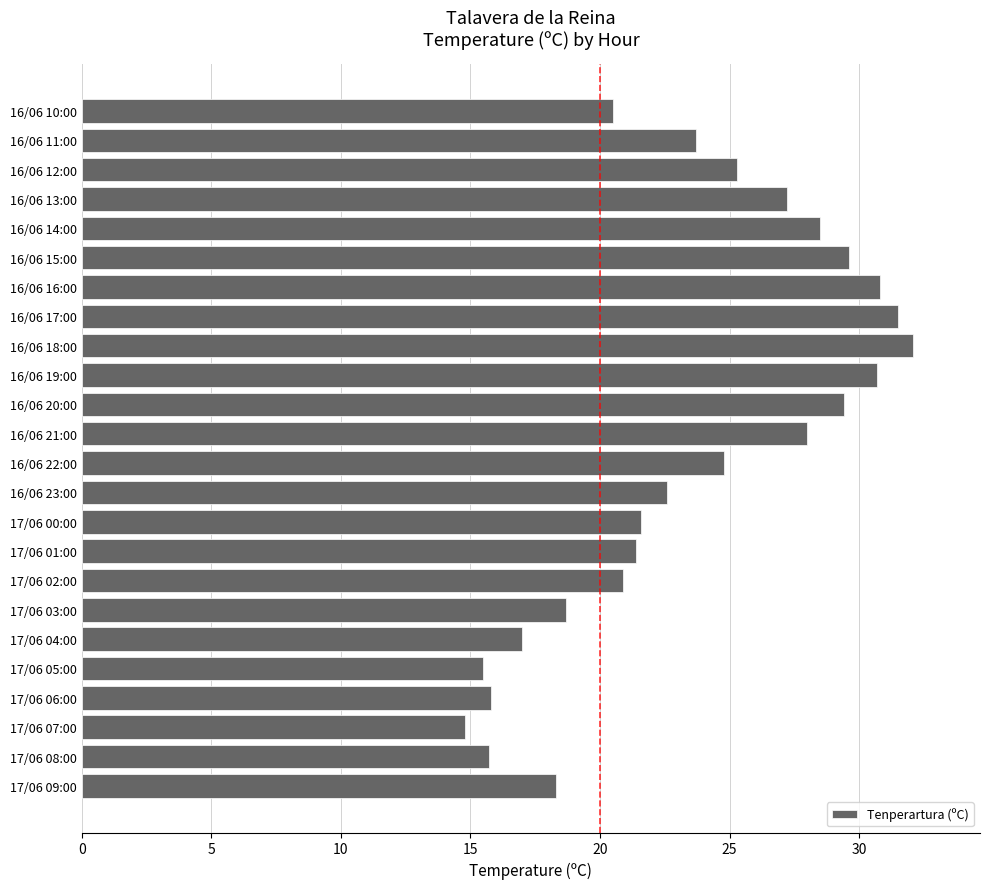

What is the sum of all values?

564.4